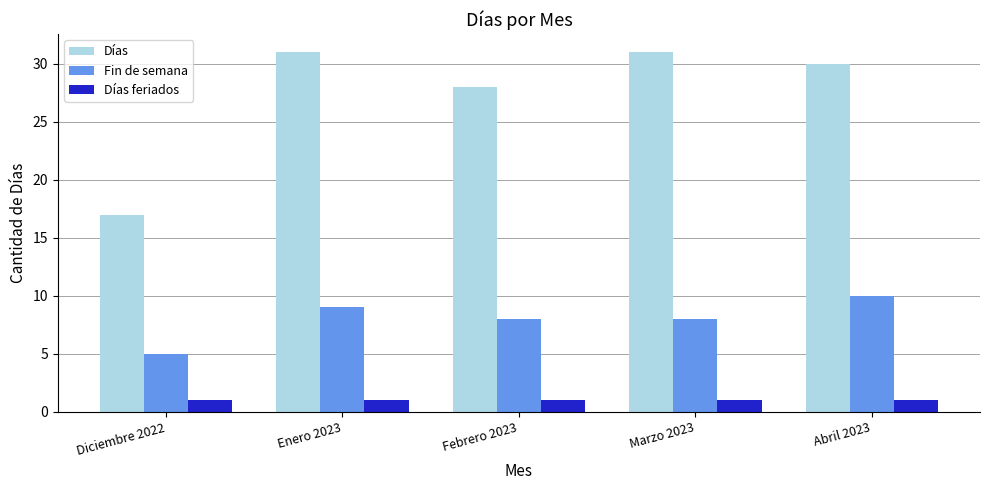

How many series are shown in this chart?

3